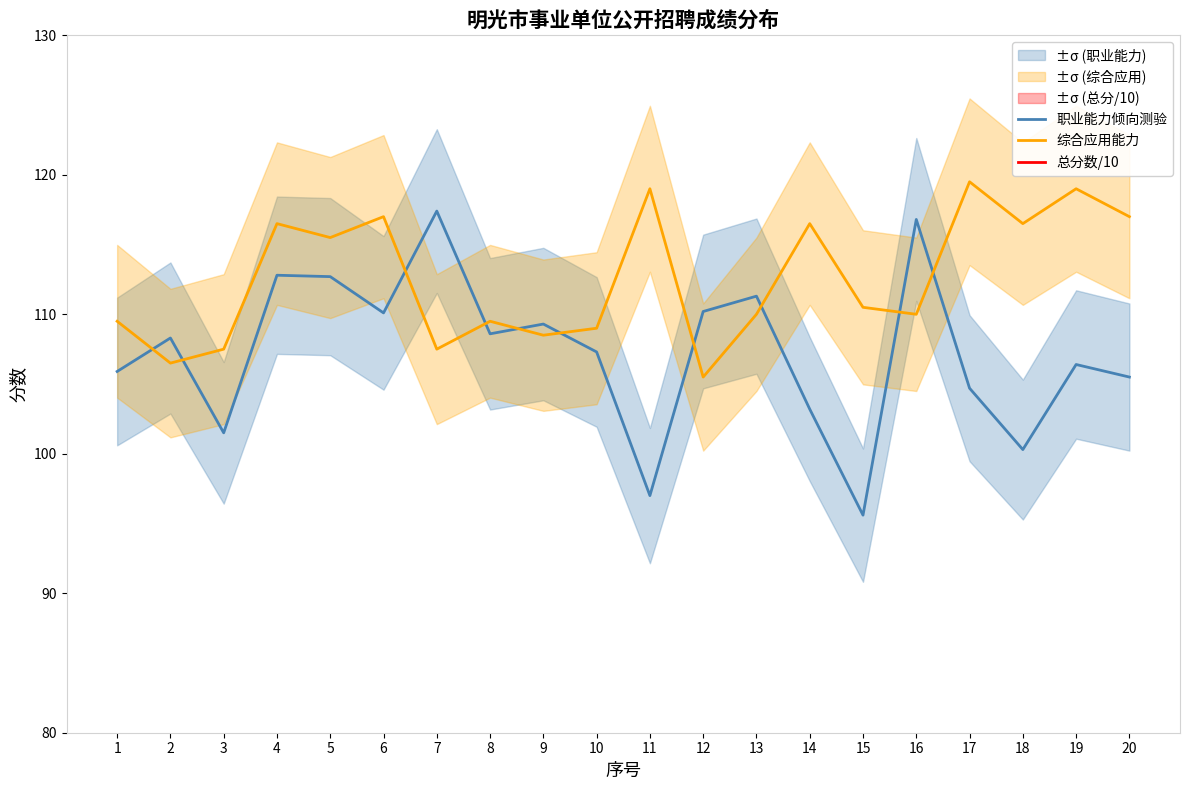

In 综合应用能力, how many points are higher than both neighbors (excluding endpoints)?

7